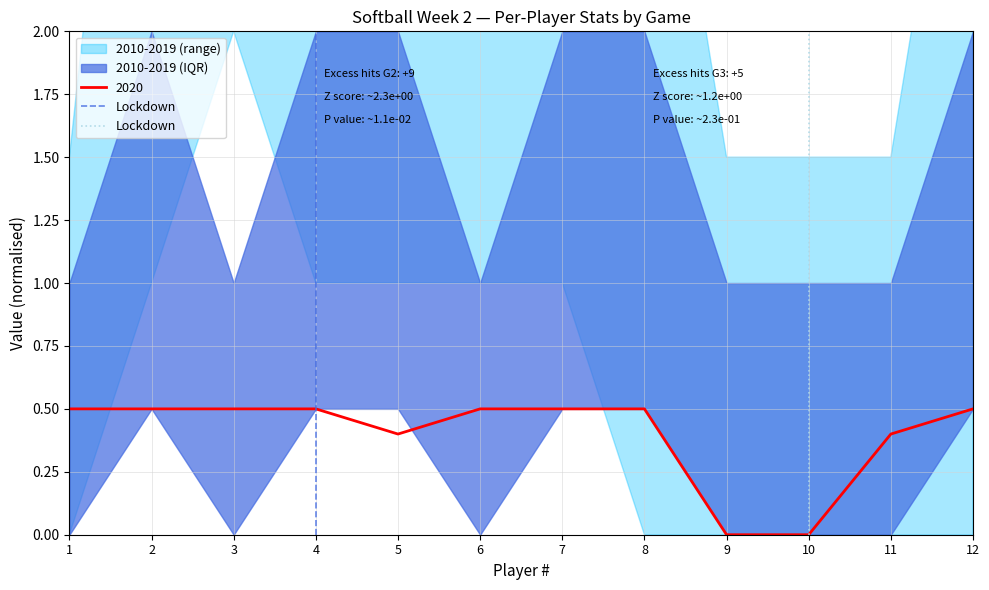

The 2020 series shows 0.8 at 8. True or false?

False